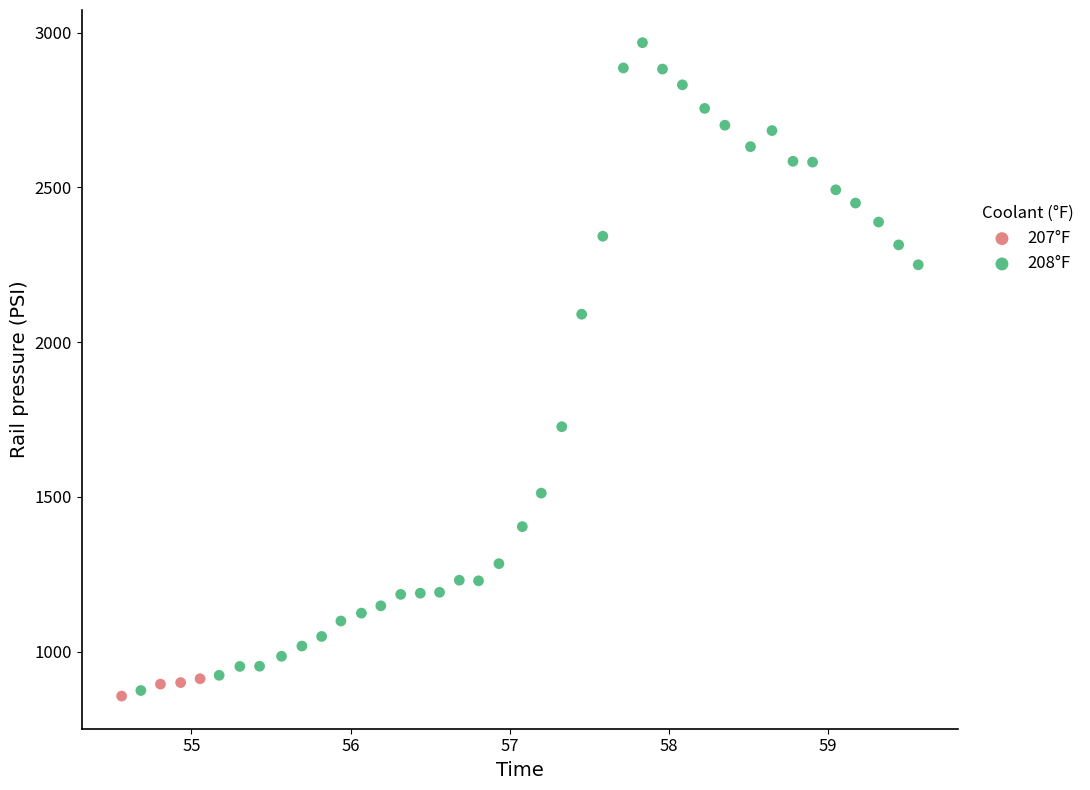

Which series contains the highest Y value?

208°F